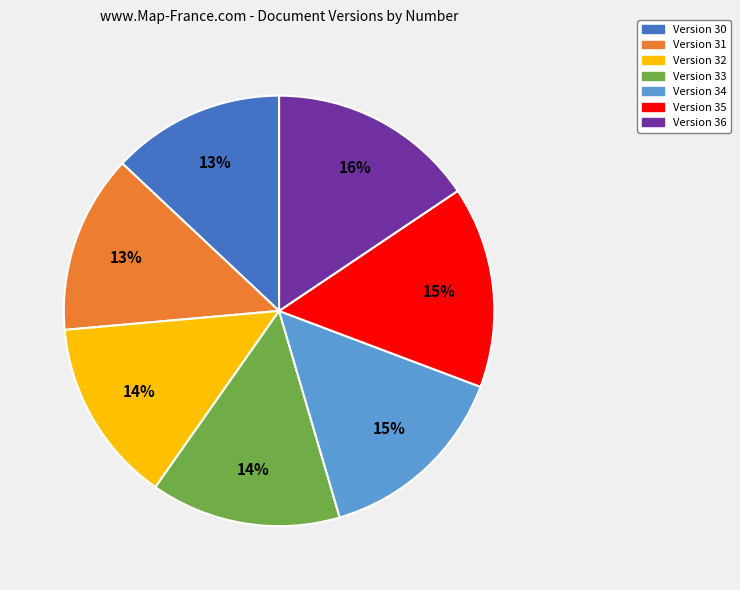

The Version 35 slice represents 15% of the pie. True or false?

True